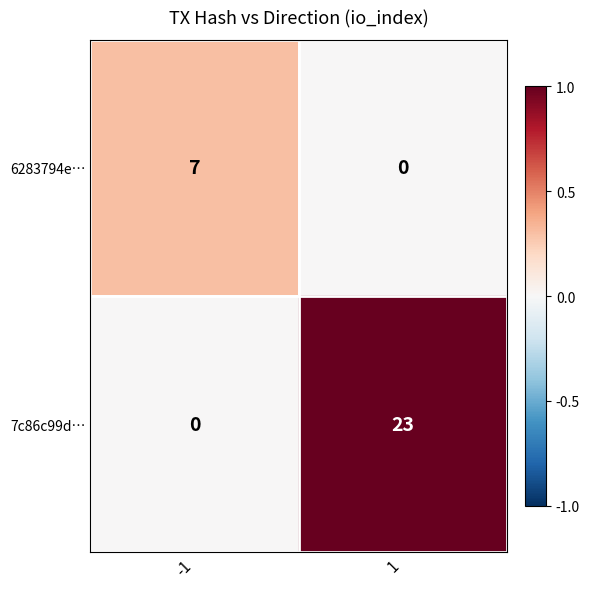

How many data points in 6283794e… are less than 7?

1